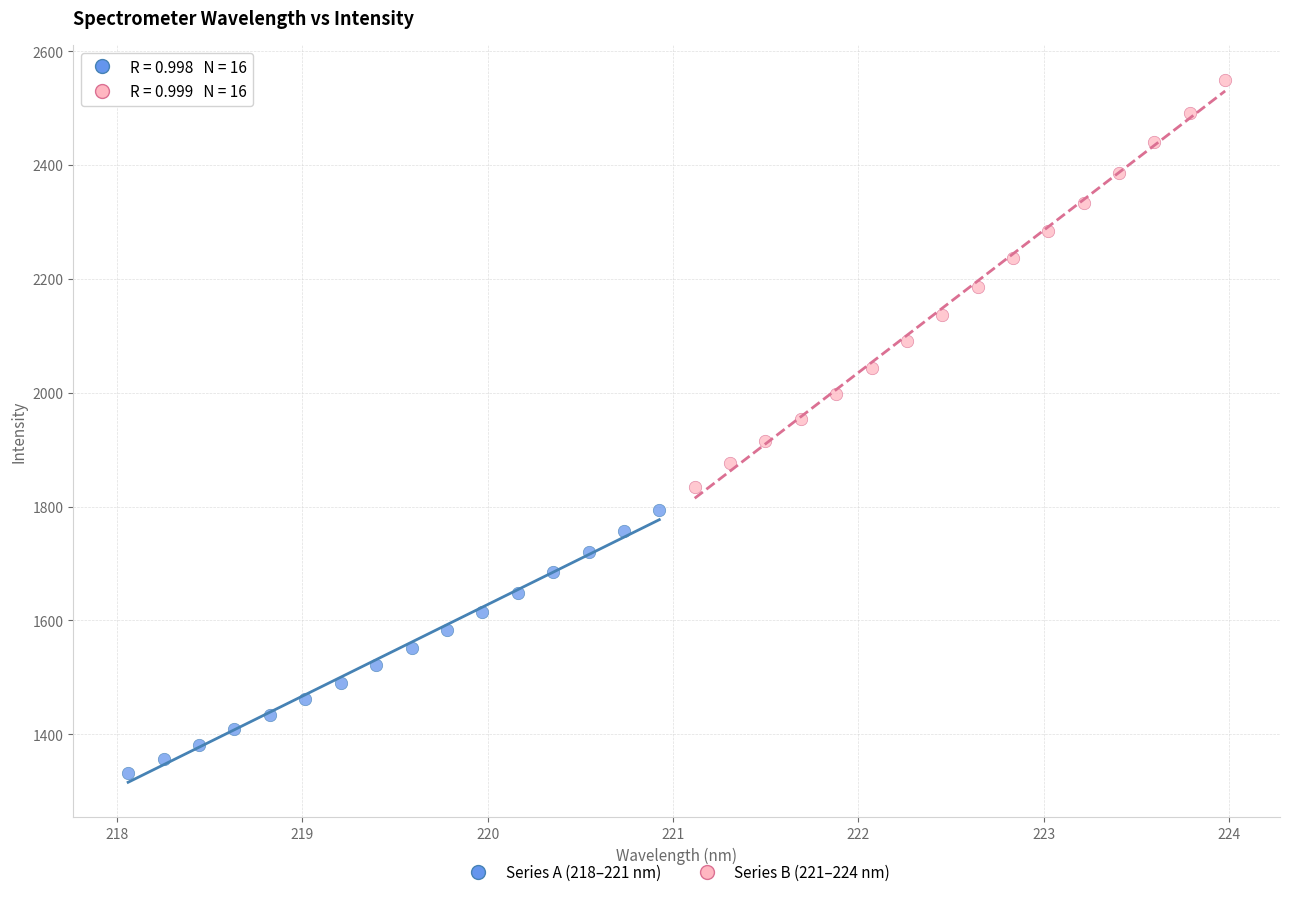

Which series contains the highest Y value?

Series B (221–224 nm)